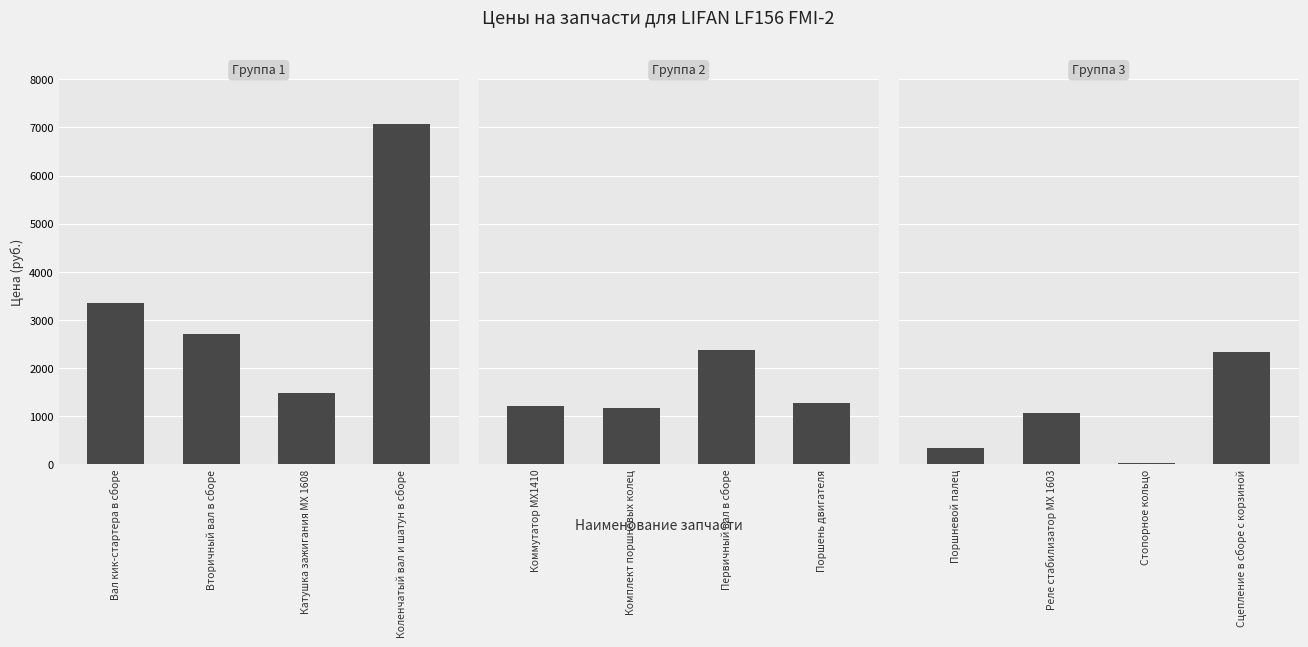

Which label corresponds to the largest value in the chart?

Сцепление в сборе с корзиной